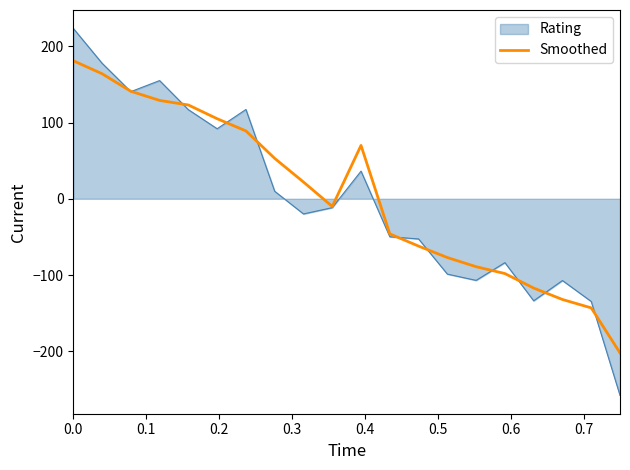

What is the greatest value displayed?

223.4